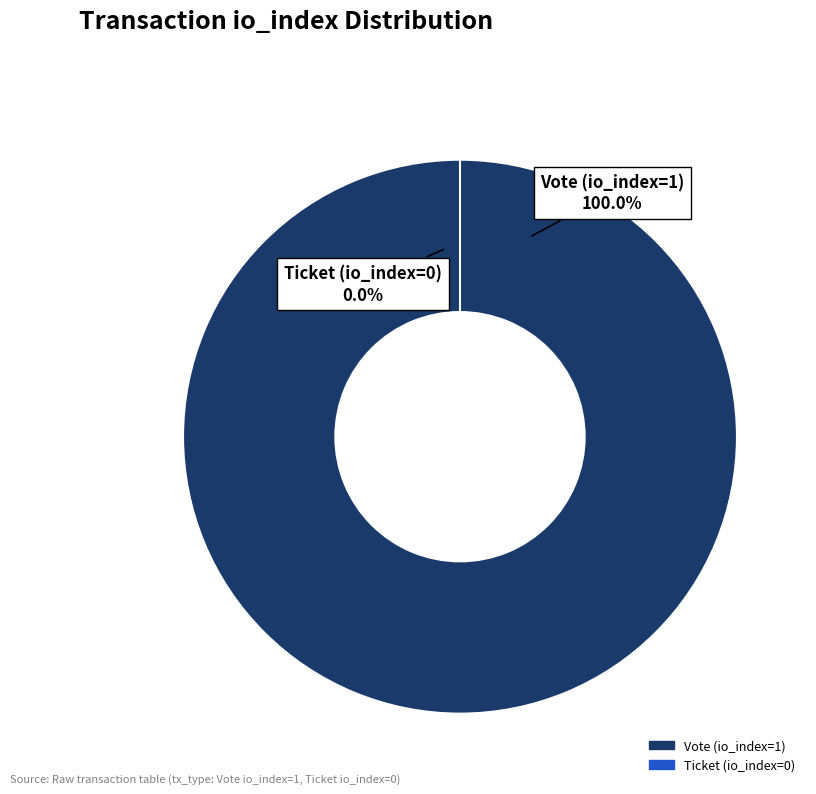

True or false: Vote (io_index=1) accounts for 99% of the total.

False